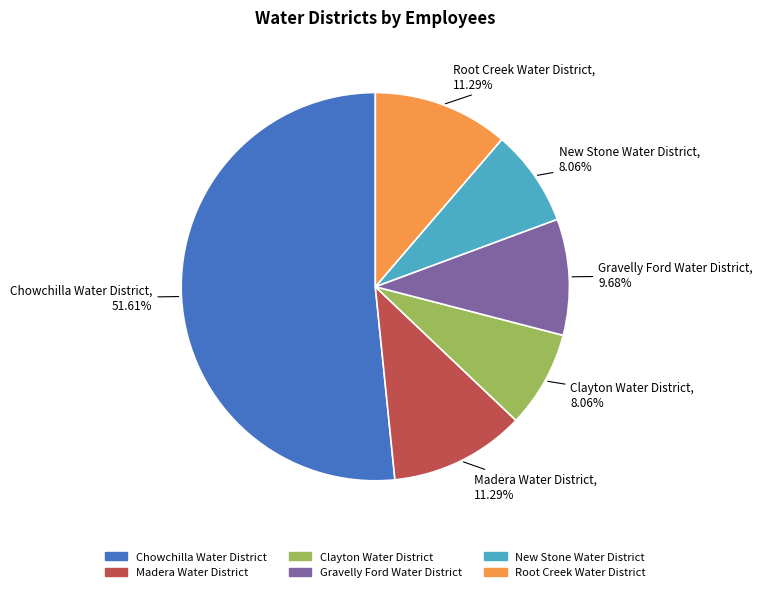

Which category has the biggest portion of the pie?

Chowchilla Water District